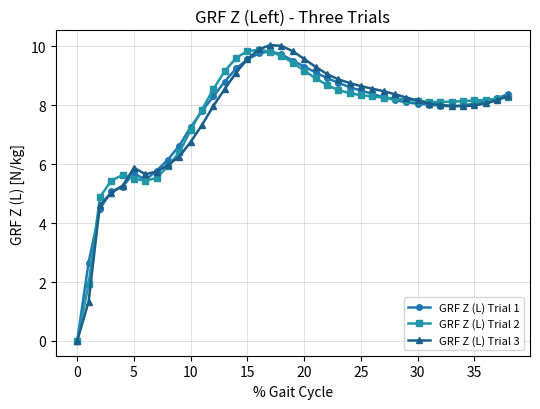

True or false: GRF Z (L) Trial 3 has more than 1 interior local peaks.

True